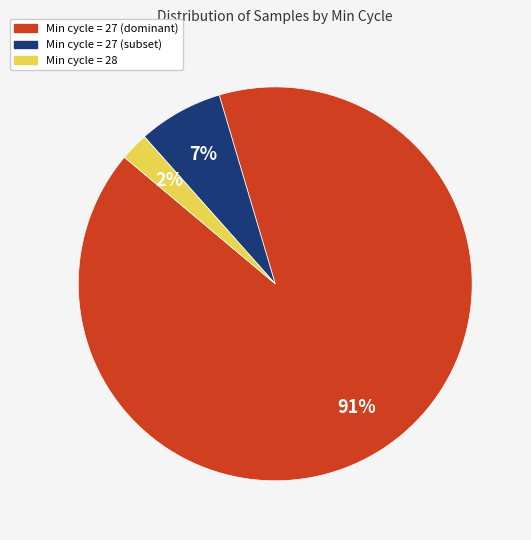

Is there any slice that represents more than half of the pie?

Yes